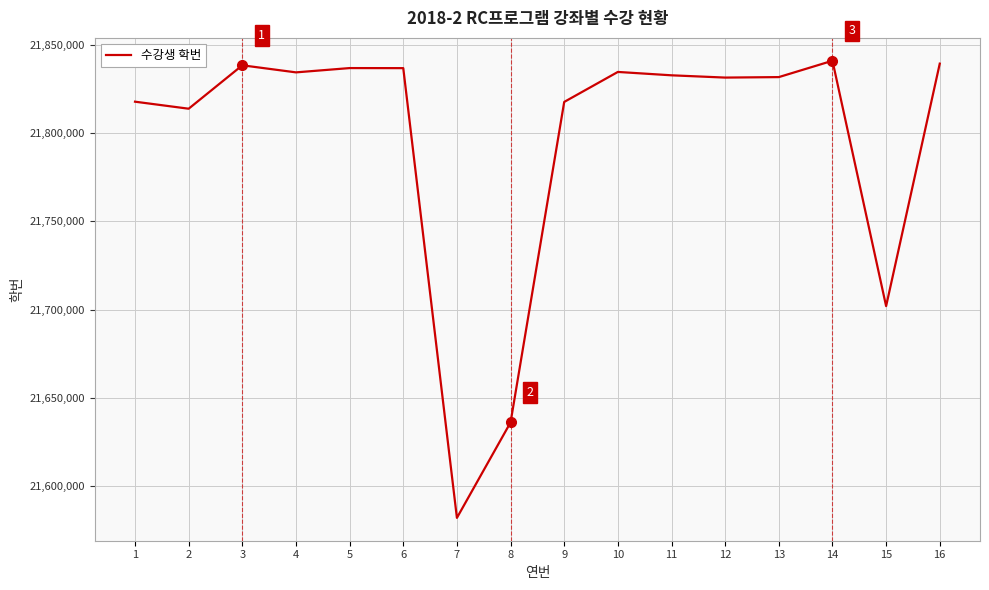

Which category has the lowest value across all series?

7